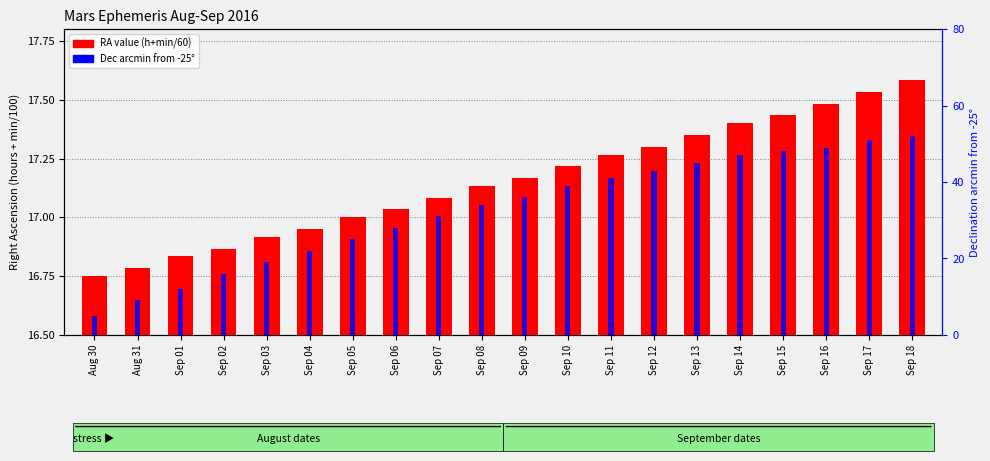

At how many categories does at least one series exceed 24?

14